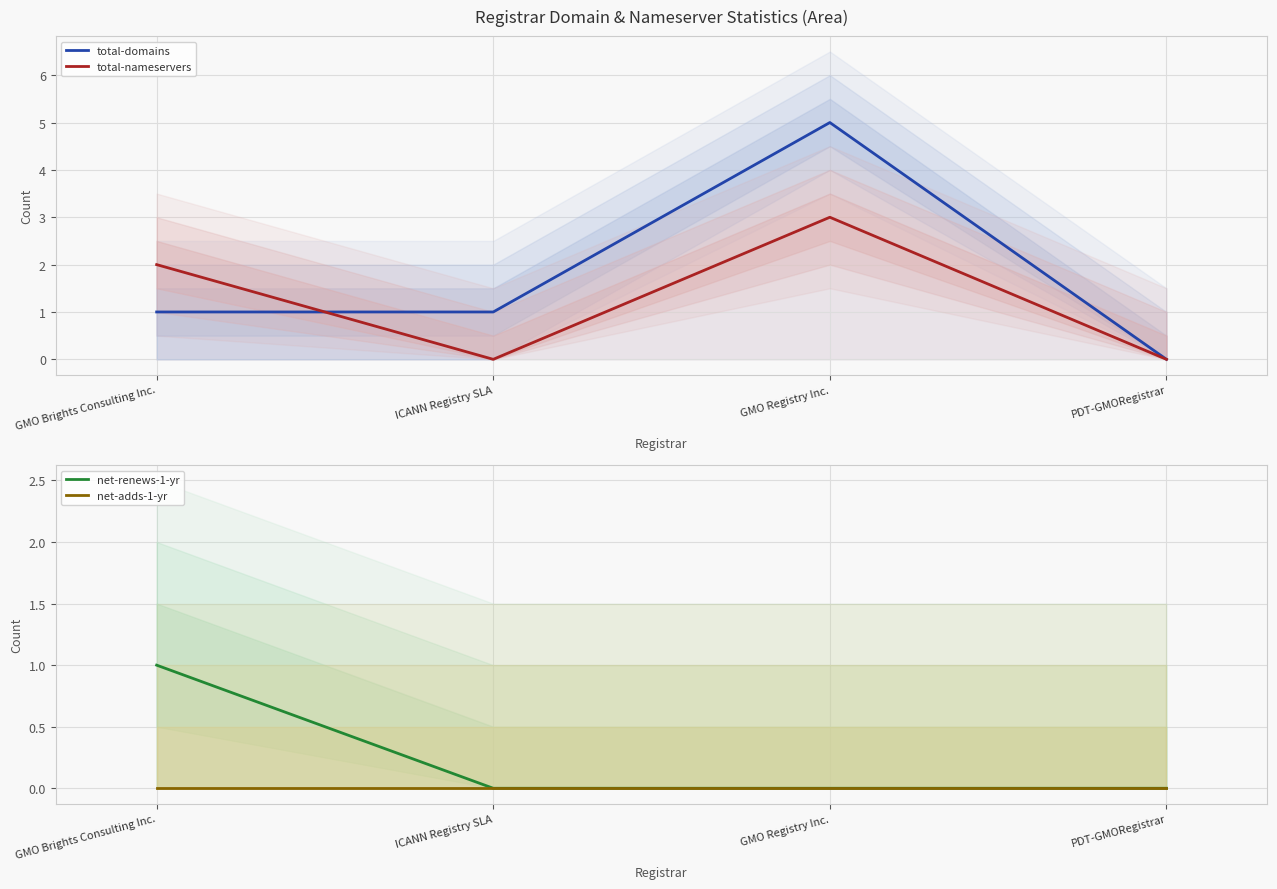

What is the label of the 3rd point from the left?

GMO Registry Inc.